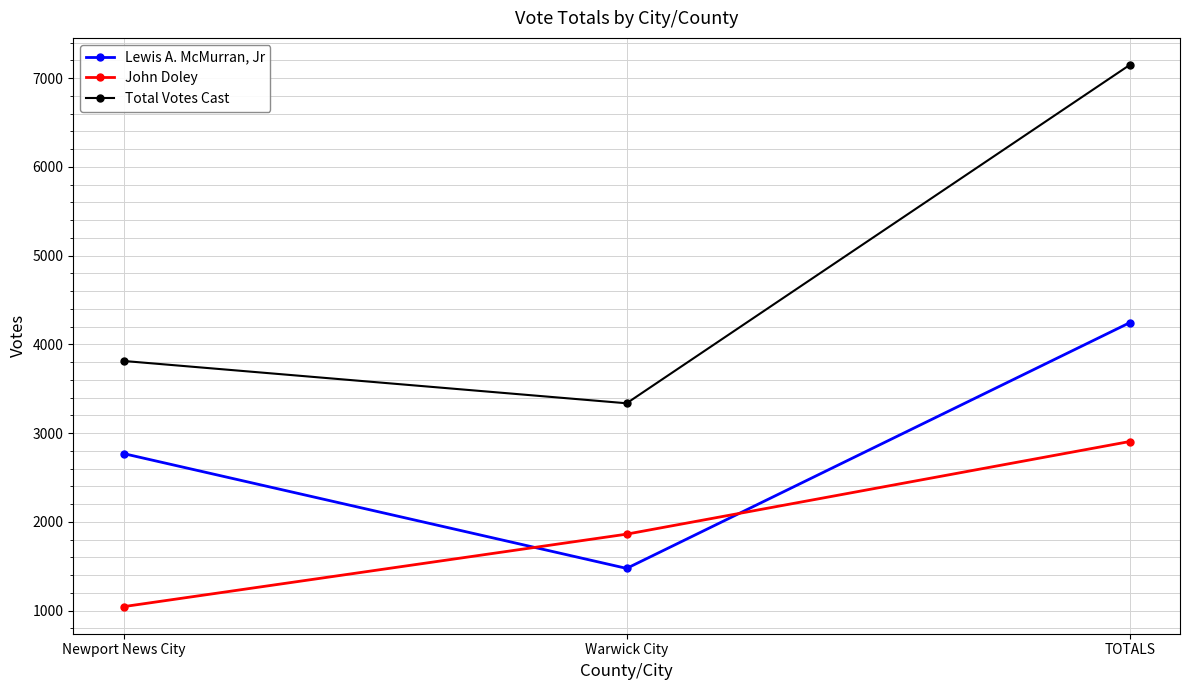

At which category is the sum across all series the highest?

TOTALS